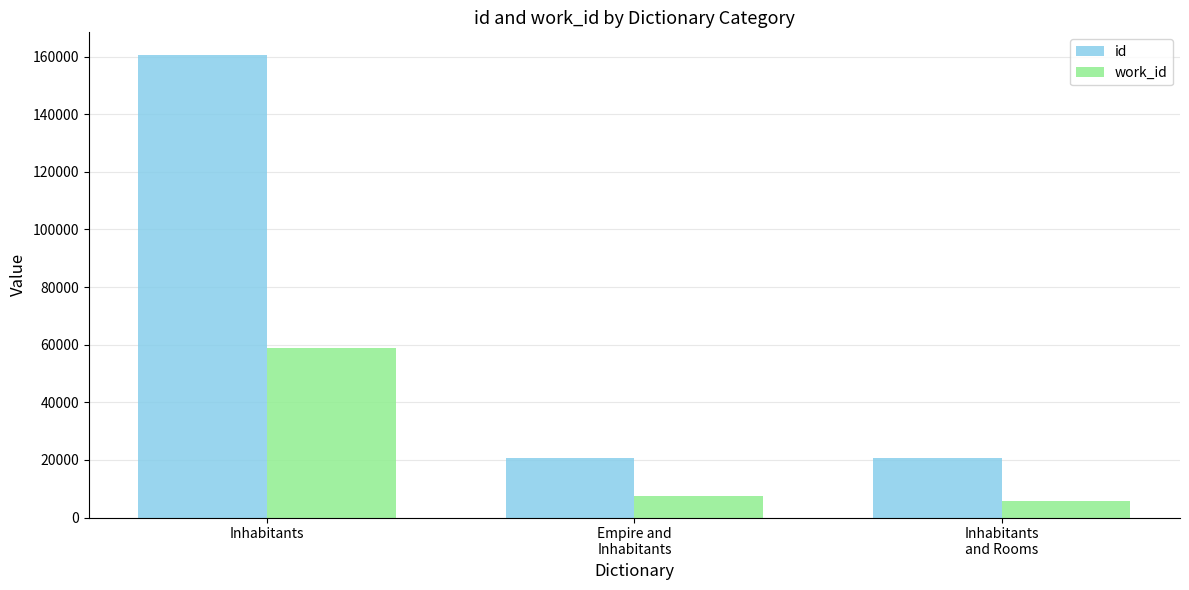

At how many categories does at least one series exceed 7358?

3